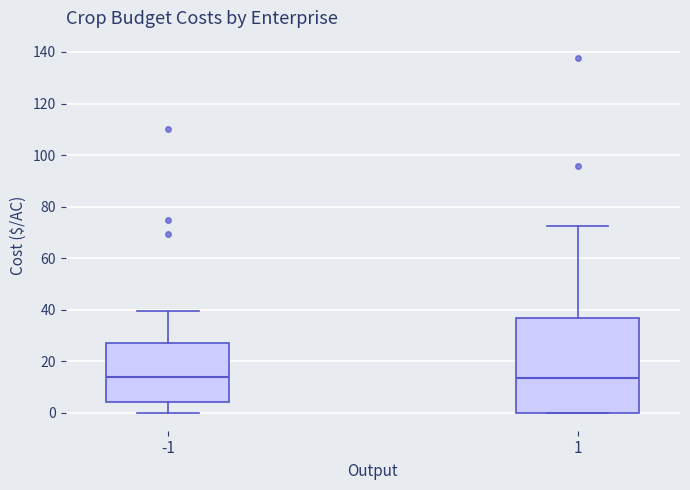

Reading left to right, read every box against the y-axis: the position of its median line, the range the box covers, and the ends of its whiskers. The values are not printed on the chart, so give them approximately, as read against the axis.

-1: median 14, box 4 to 28, whiskers 0 to 40
1: median 14, box 0 to 36, whiskers 0 to 72